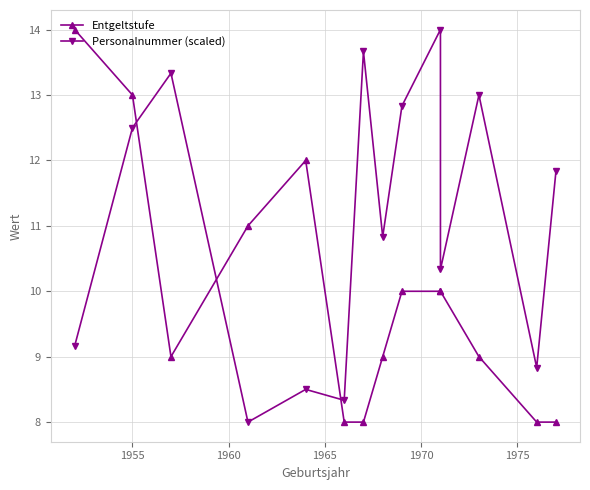

True or false: Personalnummer (scaled) has more than 1 interior local peaks.

True